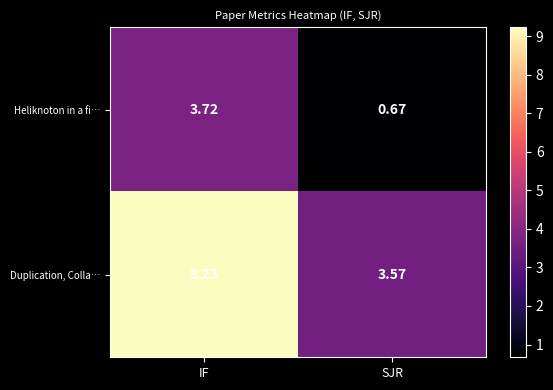

Between IF and SJR, which series saw the biggest shift?

Duplication, Colla…